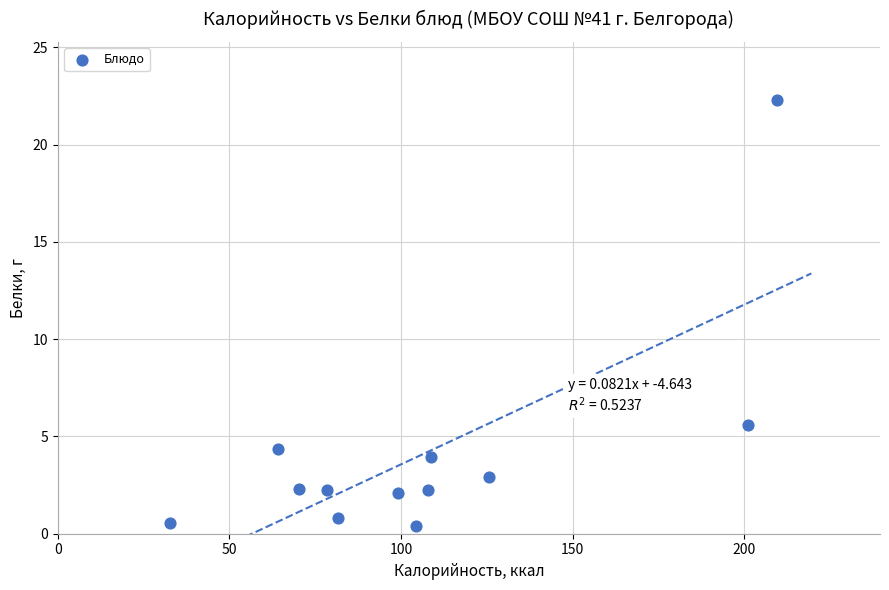

What is the range of Y values (max minus min)?

21.9